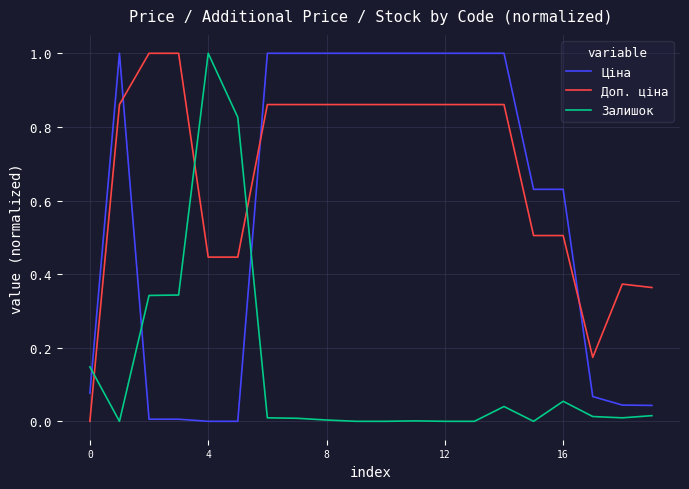

How many categories are shown in the chart?

20